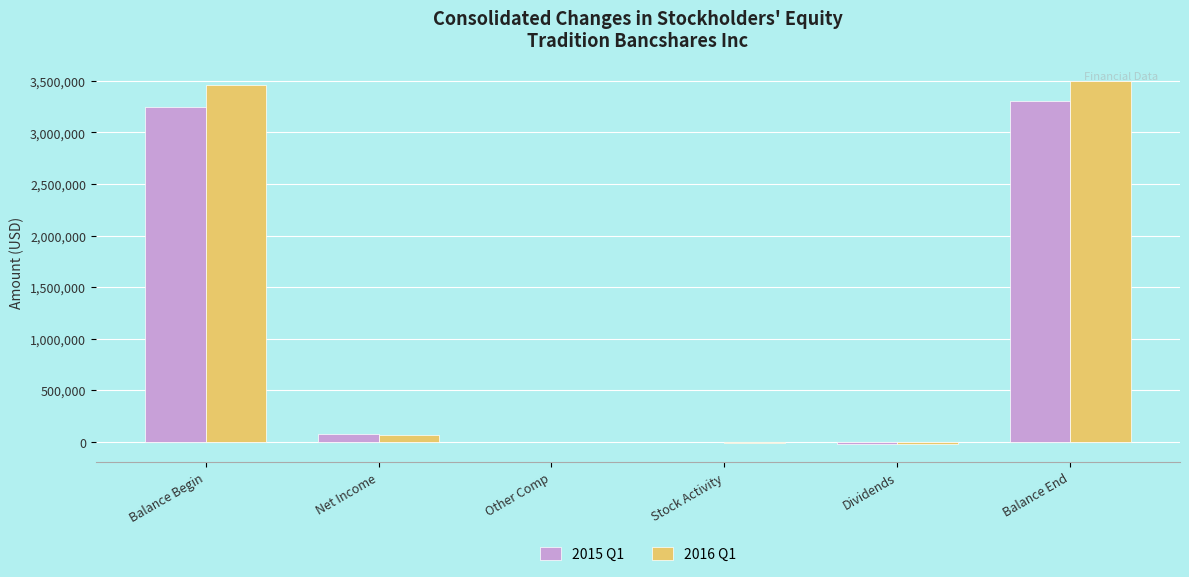

How many distinct data groups are displayed?

2